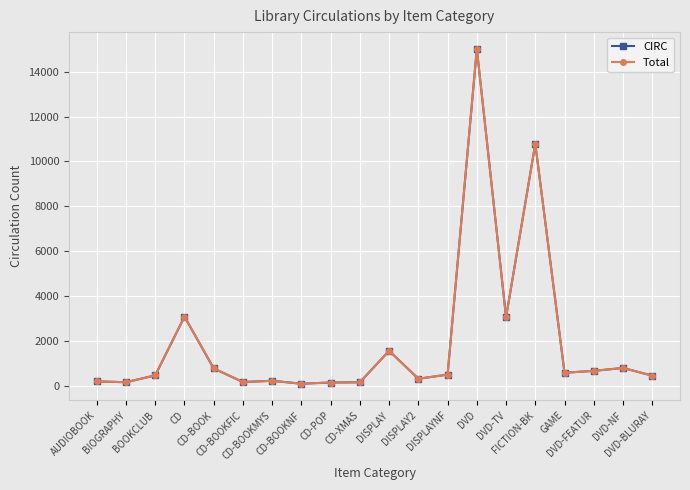

What are all the series names shown in the legend?

CIRC, Total